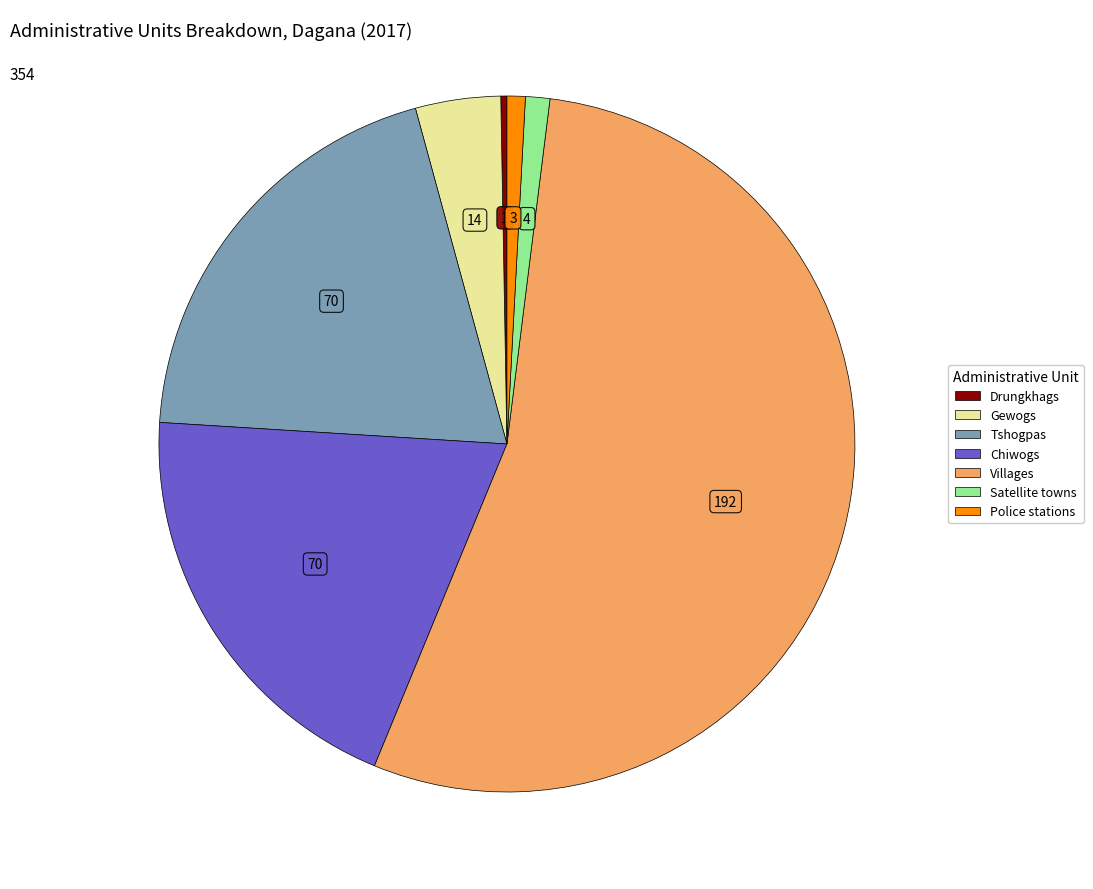

True or false: Drungkhags accounts for 7% of the total.

False